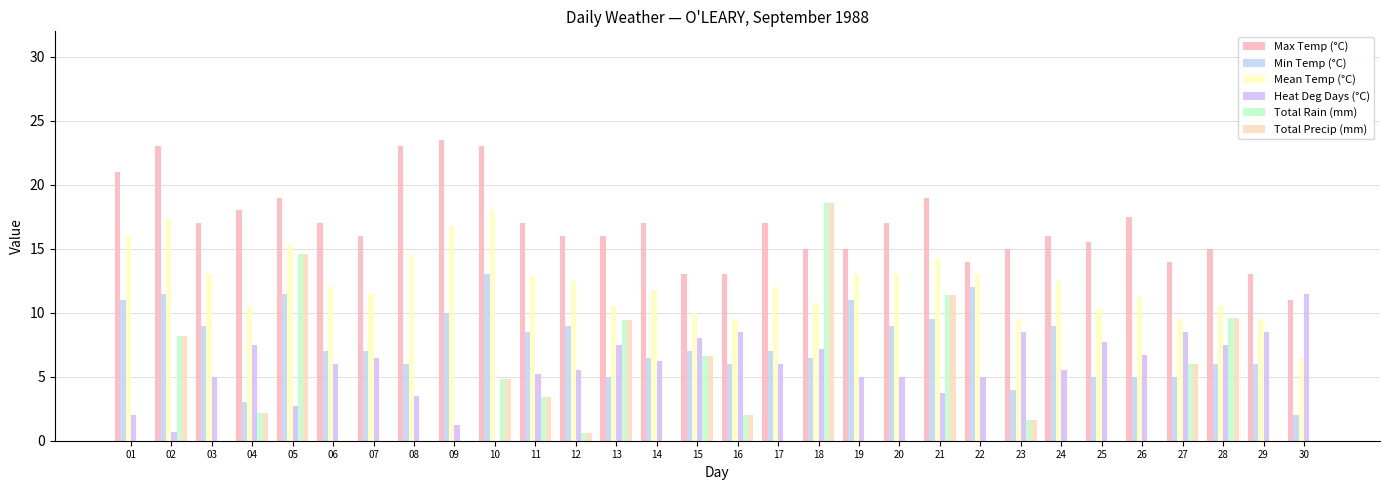

Is it true that Total Rain (mm) equals -11.2 at 07?

False